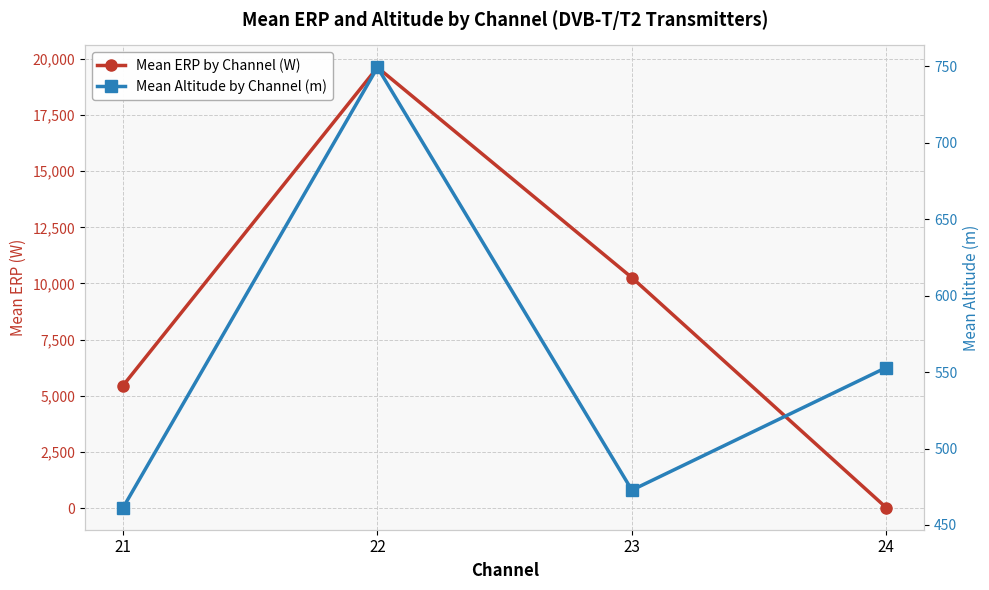

What is the value of the Mean ERP by Channel (W) point at the 1st from the left?

5461.6